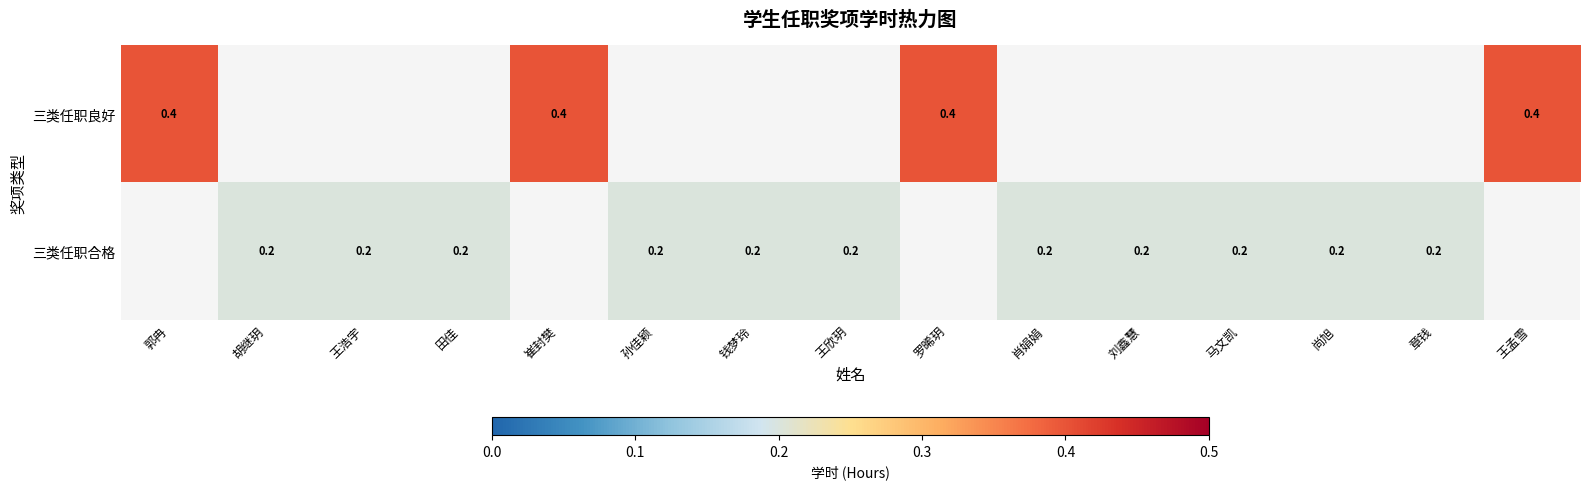

True or false: 三类任职合格 has a value of 0.1 at 肖娟娟.

False